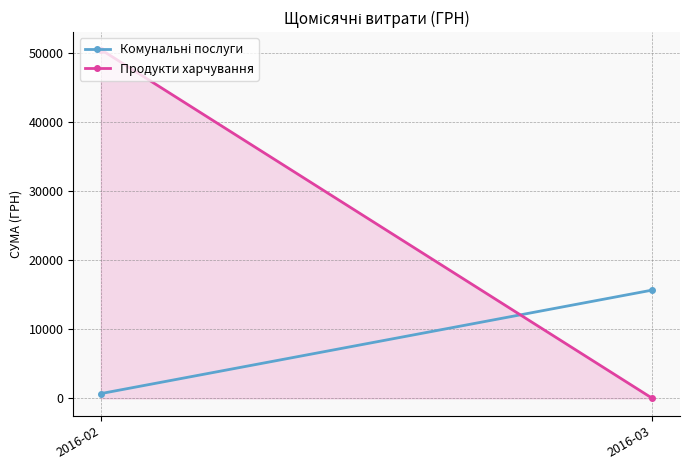

What is the value of the Комунальні послуги point at the 2nd from the left?

15695.6